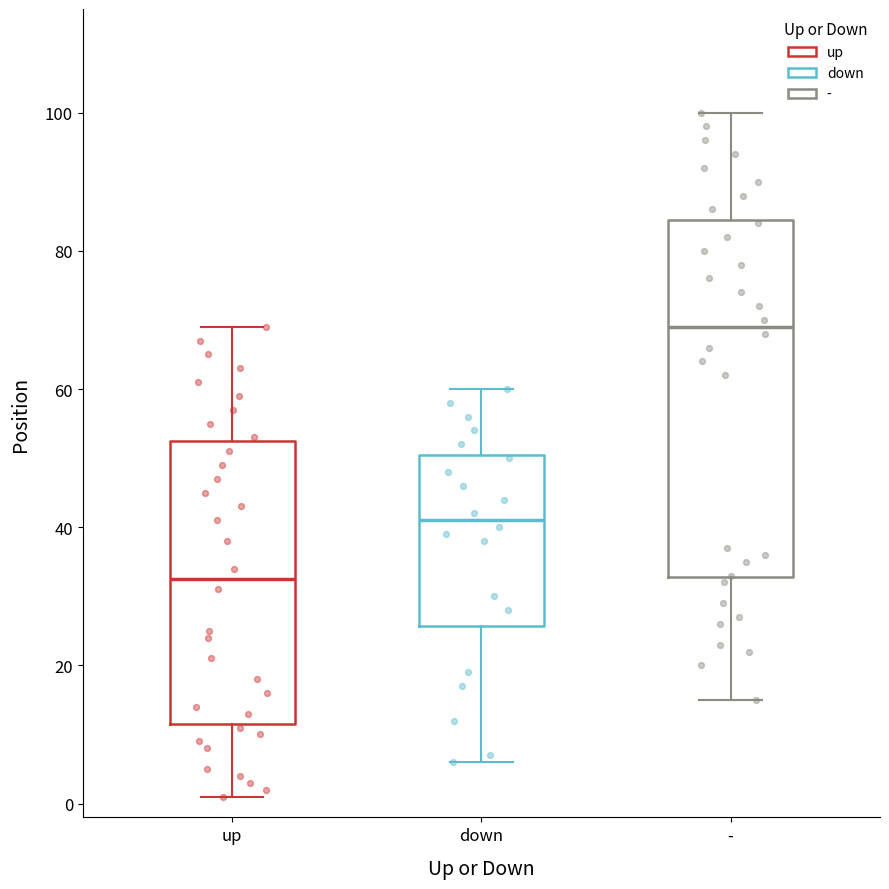

Which box has the highest median line?

-